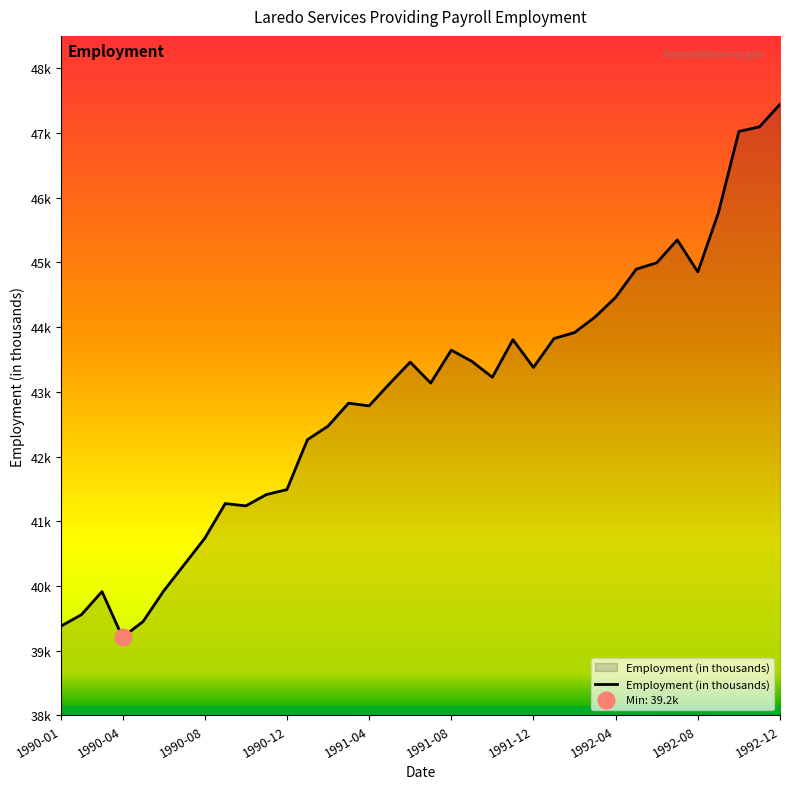

Reading right to left, extract all data points from this chart.

1992-12=47.4	1992-11=47.1	1992-10=47.0	1992-09=45.8	1992-08=44.9	1992-07=45.3	1992-06=45.0	1992-05=44.9	1992-04=44.5	1992-03=44.2	1992-02=43.9	1992-01=43.8	1991-12=43.4	1991-11=43.8	1991-10=43.2	1991-09=43.5	1991-08=43.6	1991-07=43.1	1991-06=43.5	1991-05=43.1	1991-04=42.8	1991-03=42.8	1991-02=42.5	1991-01=42.3	1990-12=41.5	1990-11=41.4	1990-10=41.2	1990-09=41.3	1990-08=40.7	1990-07=40.3	1990-06=39.9	1990-05=39.5	1990-04=39.2	1990-03=39.9	1990-02=39.6	1990-01=39.4